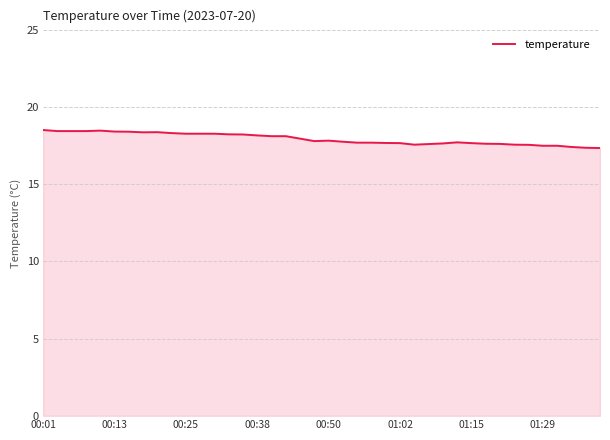

What is the minimum value shown in the chart?

17.4